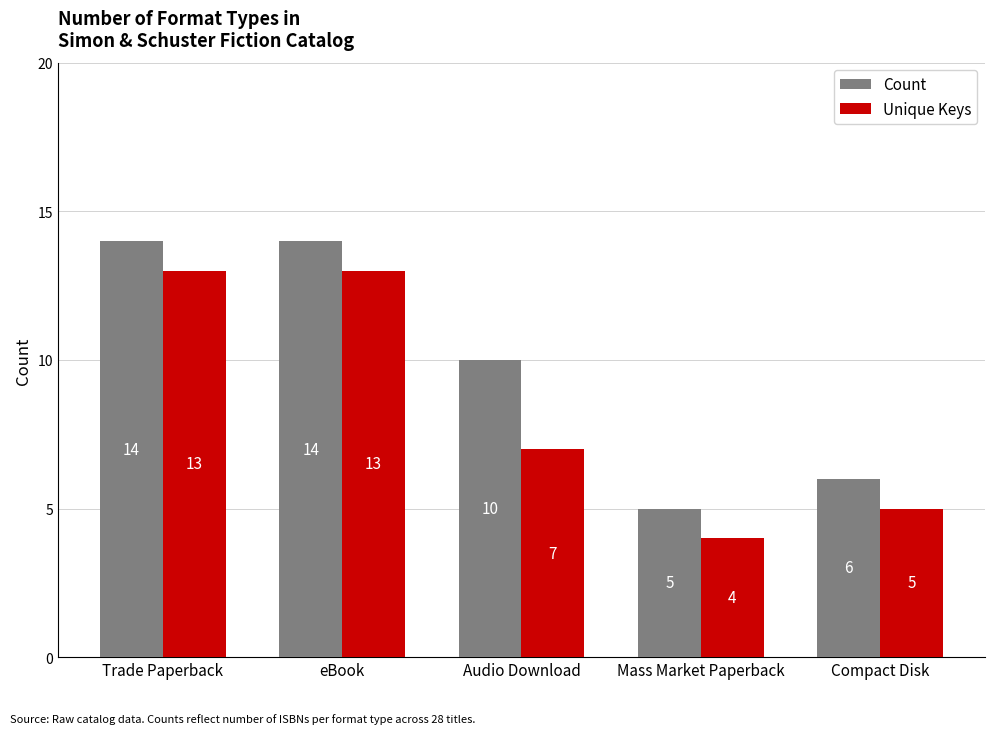

Which series changed the most between eBook and Audio Download?

Unique Keys